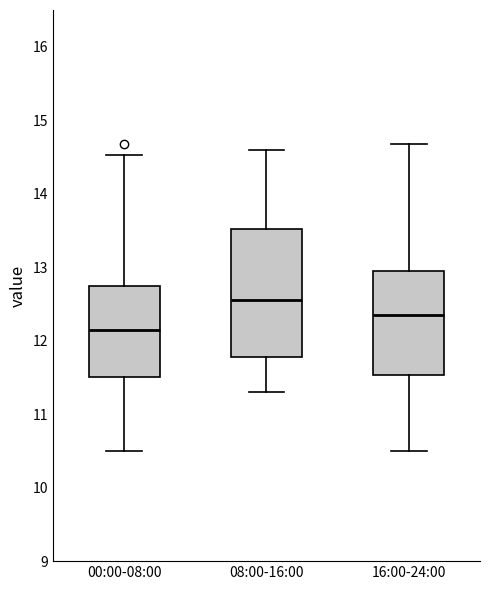

Which box's median line is the highest?

08:00-16:00